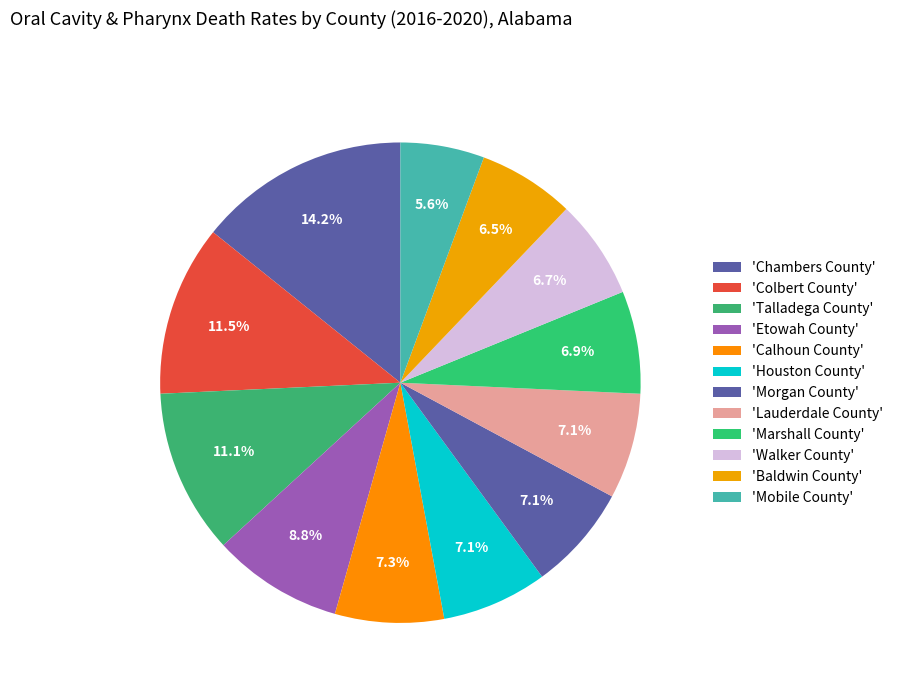

How many slices are in this pie chart?

12